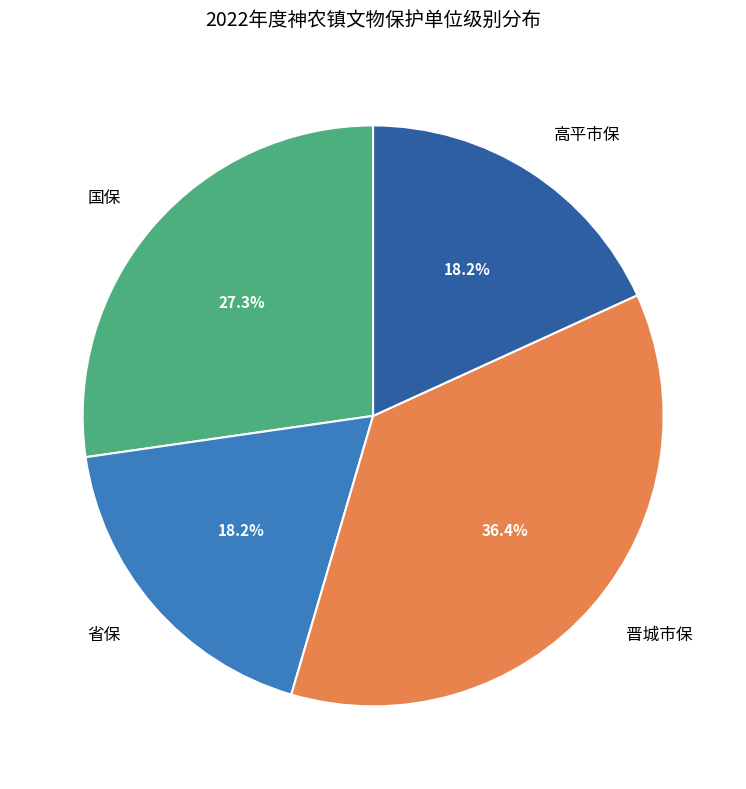

What percentage is the 省保 slice, to the nearest percent?

18%